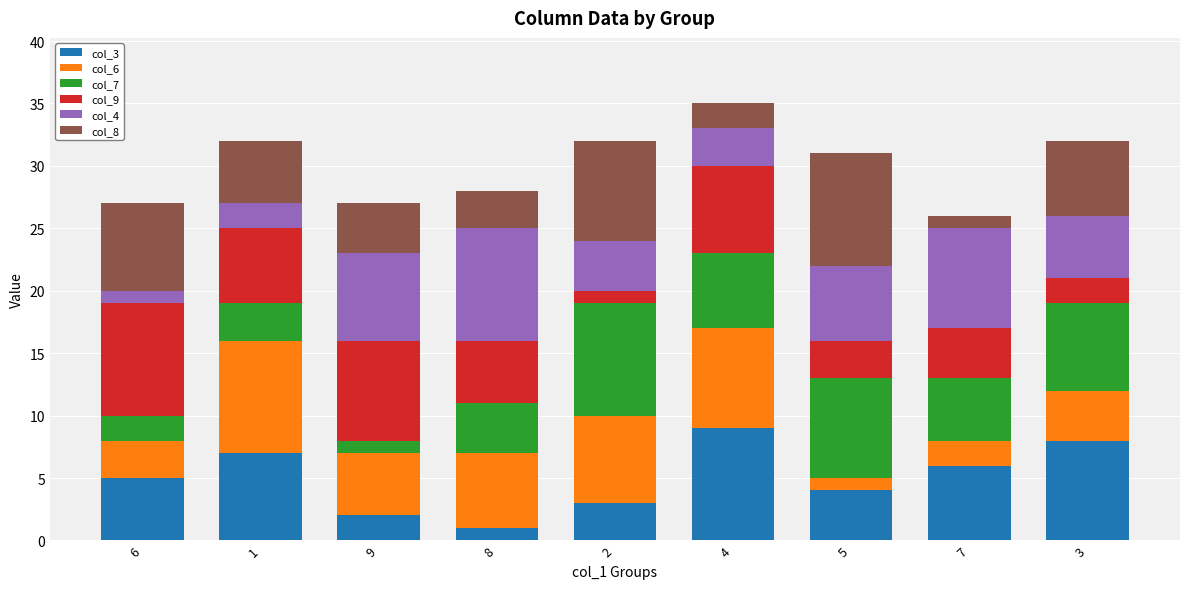

Is it true that col_9 equals 9 at 6?

True